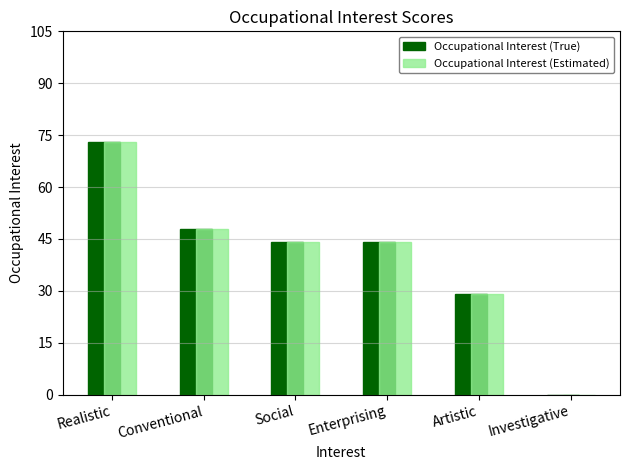

At which category is the sum across all series the highest?

Realistic